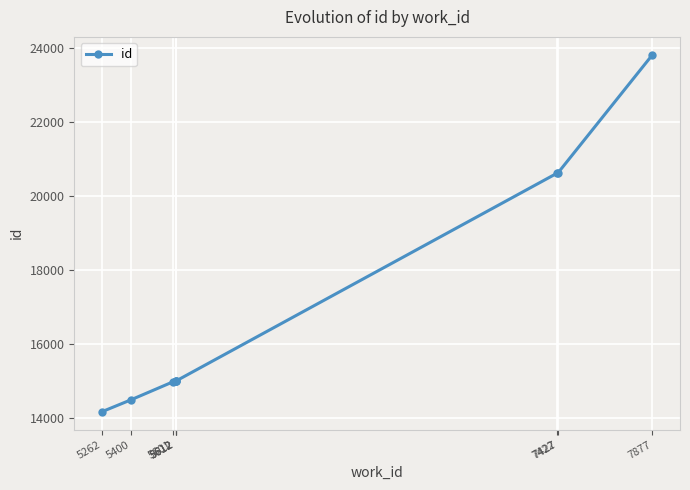

What is the ratio of the value at 7877 to the value at 5400?

1.6